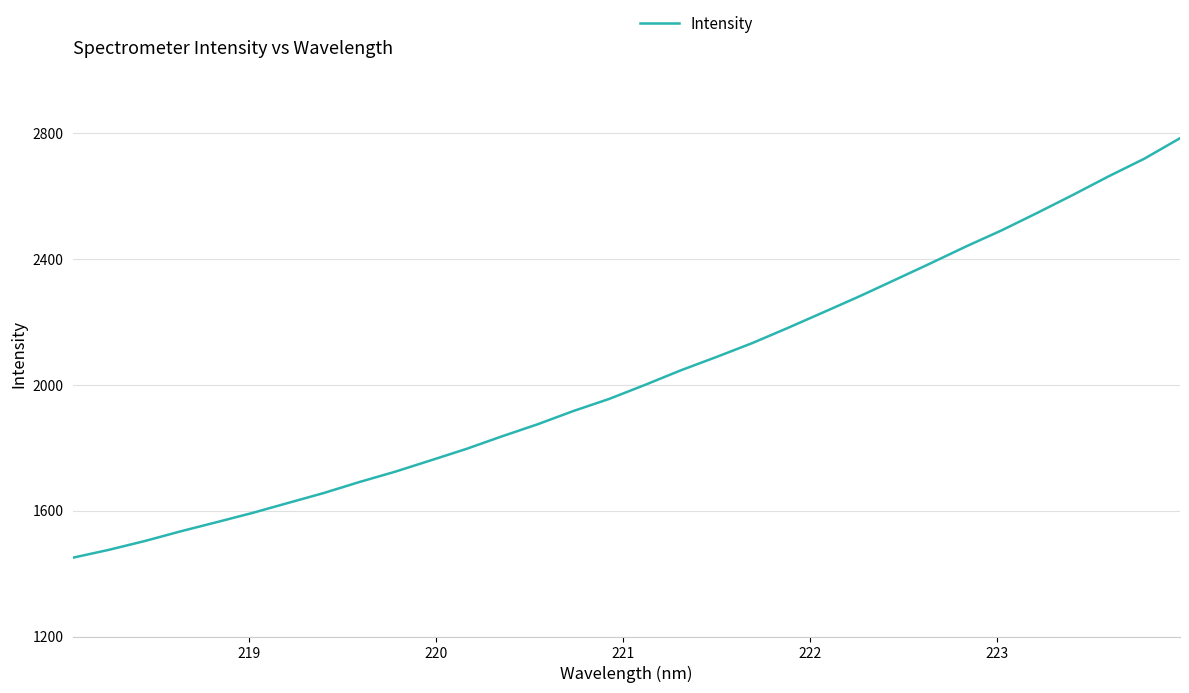

What is the minimum value shown in the chart?

1450.6